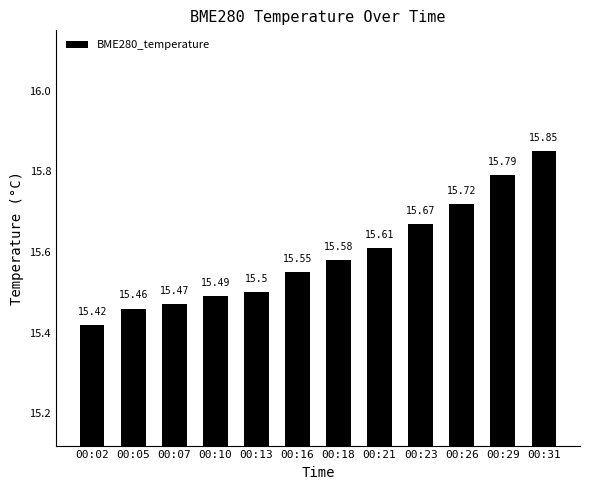

Rank the categories by value from lowest to highest.

00:02, 00:05, 00:07, 00:10, 00:13, 00:16, 00:18, 00:21, 00:23, 00:26, 00:29, 00:31